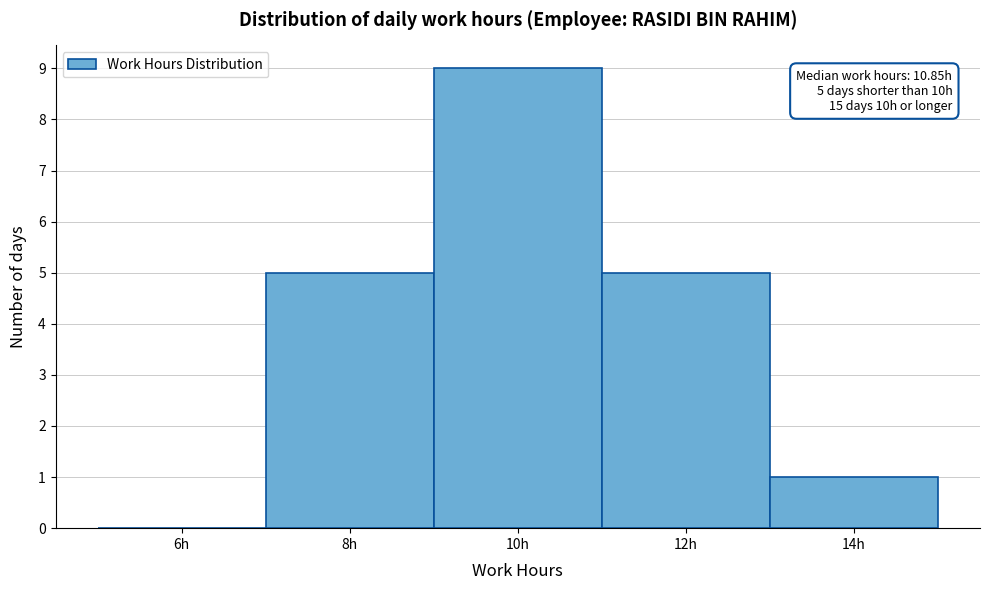

Reading left to right, list all the values displayed in this chart.

6h=0	8h=5	10h=9	12h=5	14h=1